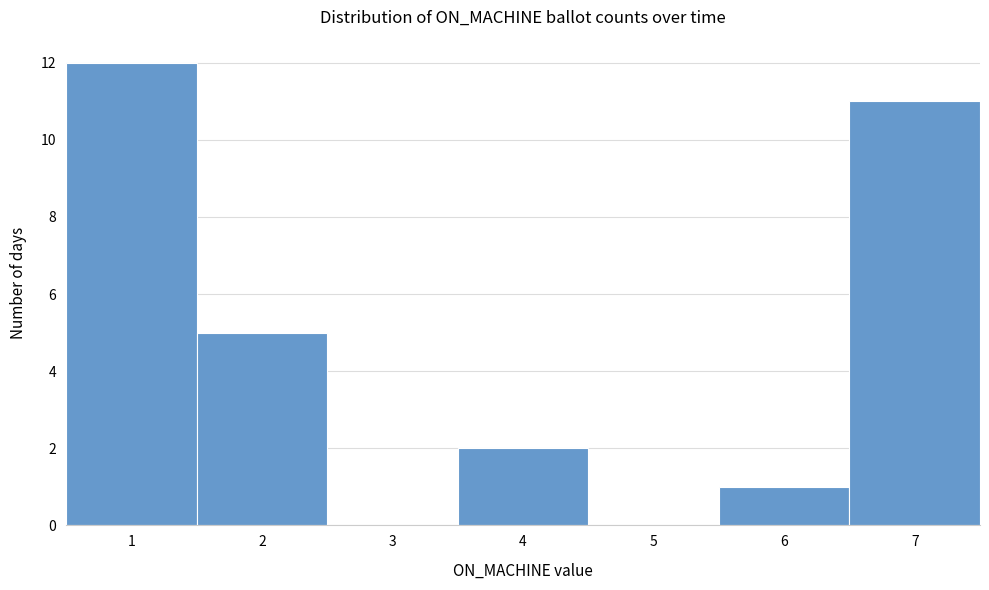

What is the height of the bar covering 1.5 to 2.5 on the x-axis? The values are not printed on the chart, so give them approximately, as read against the axis.

5